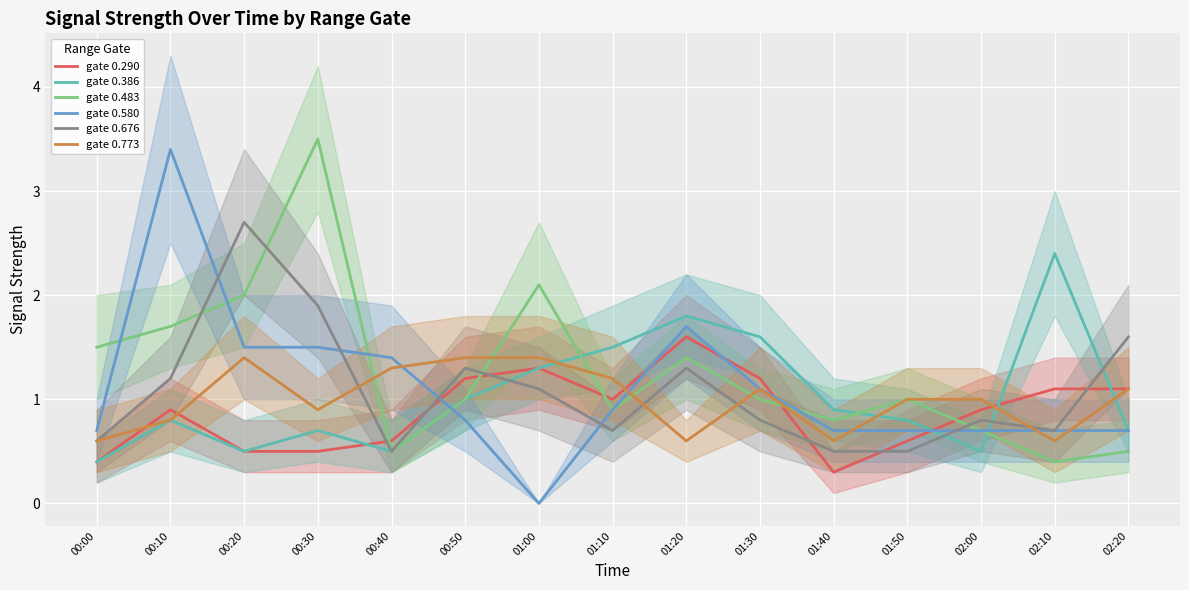

What value does the gate 0.483 series have at 01:10?

0.9